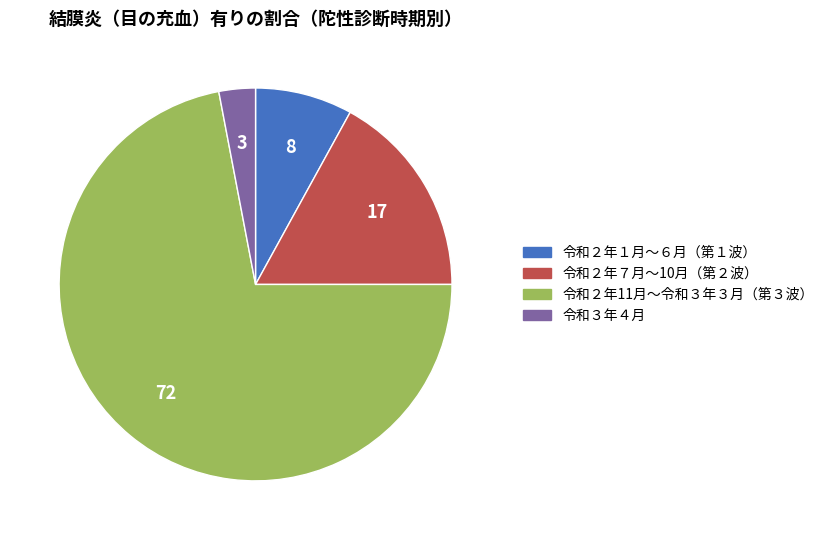

Which category has the biggest portion of the pie?

令和２年11月～令和３年３月（第３波）